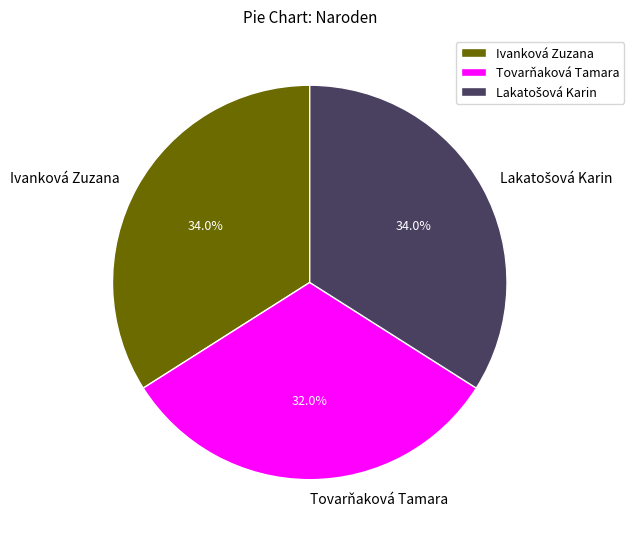

Does Tovarňaková Tamara represent more than half of the total?

No